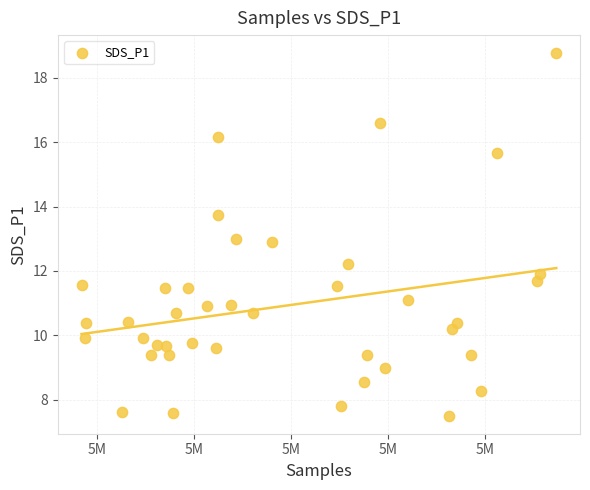

What is the range of Y values (max minus min)?

11.3